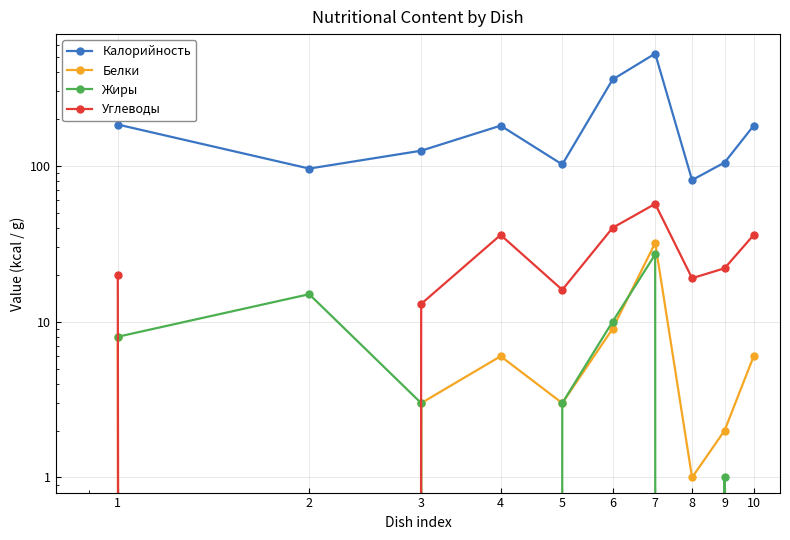

What are all the series names shown in the legend?

Калорийность, Белки, Жиры, Углеводы